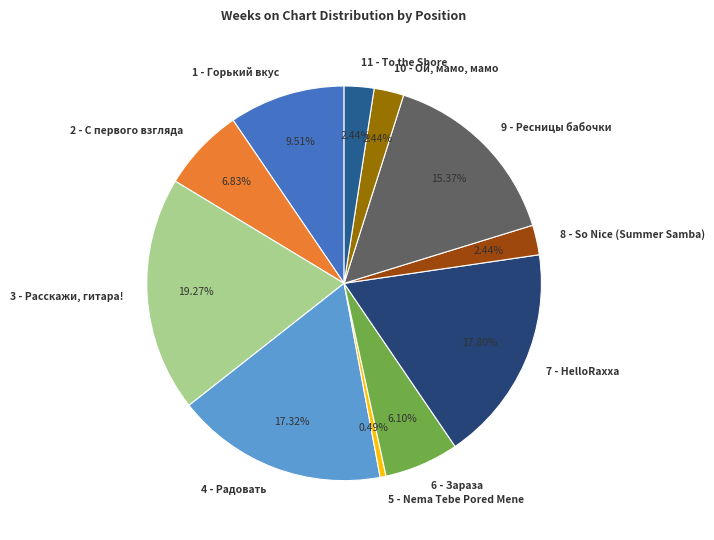

Combined, do 1 - Горький вкус and 8 - So Nice (Summer Samba) account for over 50%?

No